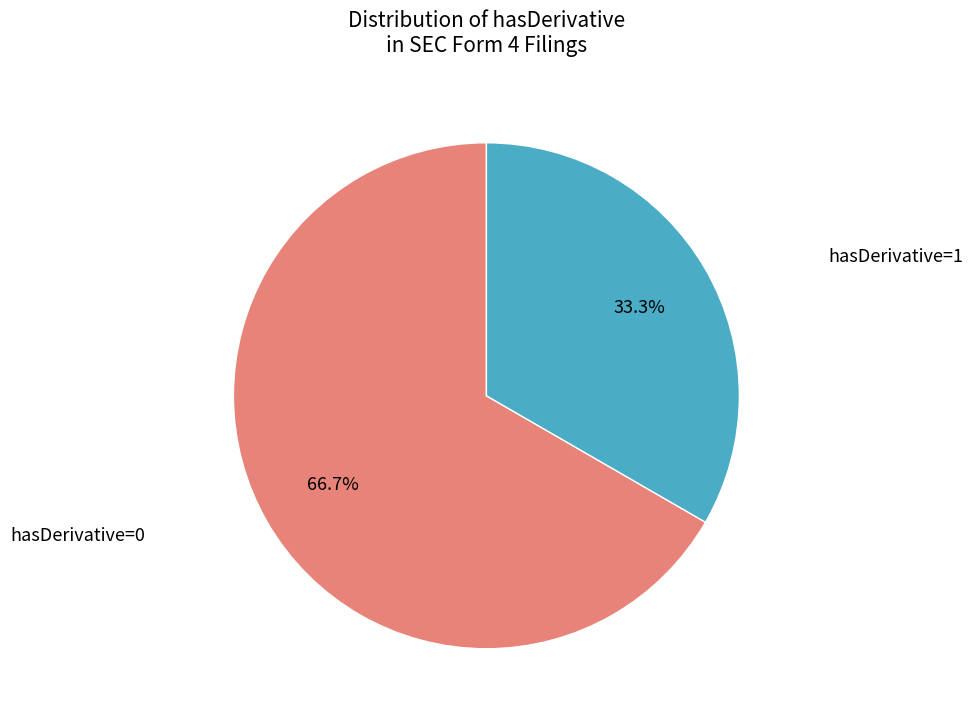

Is there any slice that represents more than half of the pie?

Yes